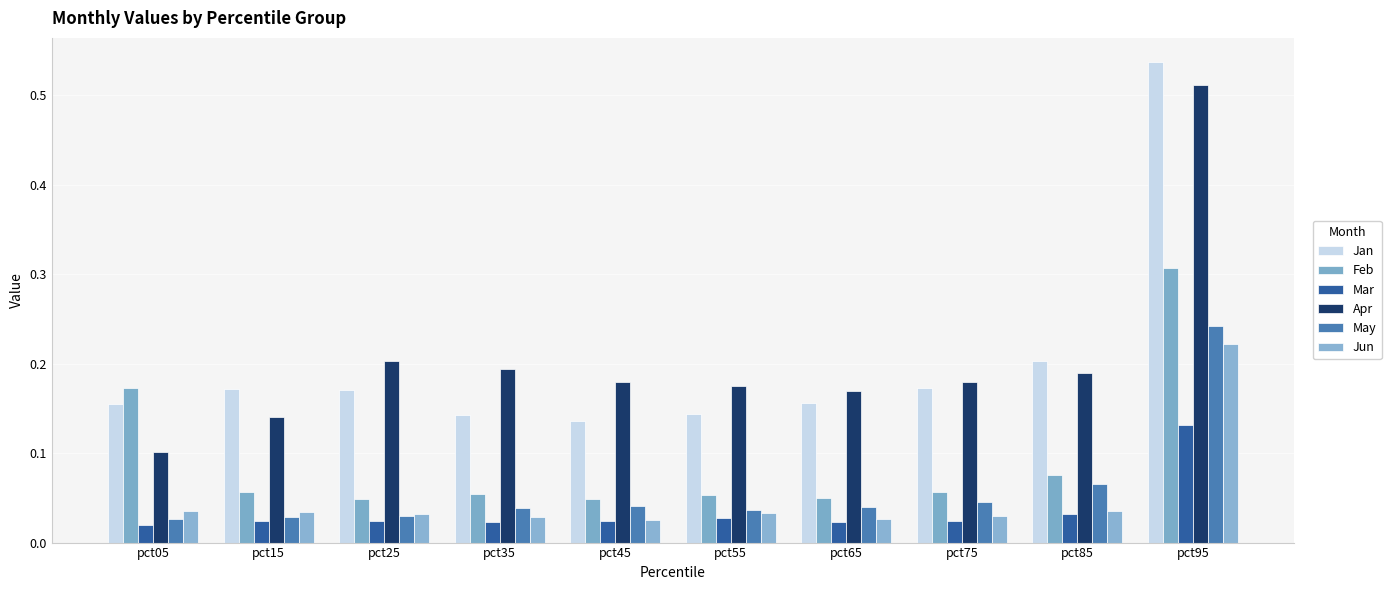

What is the total value across all series at pct55?

0.5